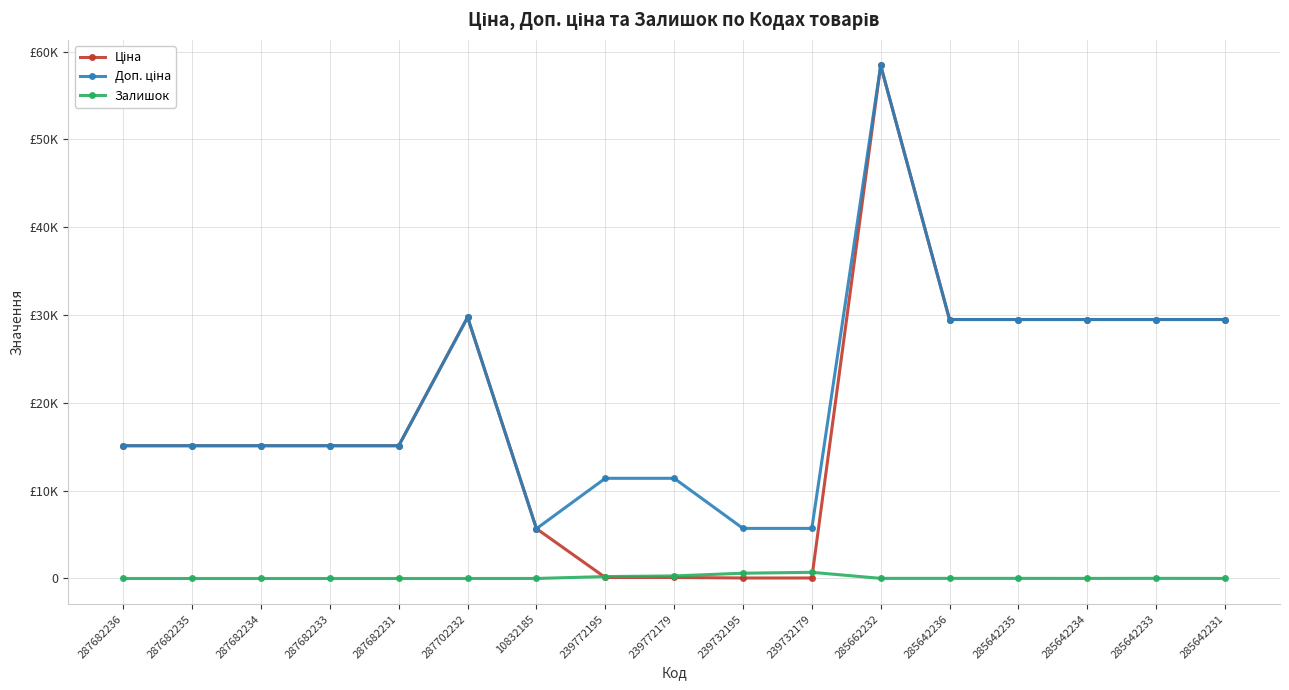

Reading left to right, what are all the values shown in this chart?

Ціна: 15120.0	15120.0	15120.0	15120.0	15120.0	29747.2	5673.8	114.1	114.1	57.0	57.0	58426.5	29491.5	29491.5	29491.5	29491.5	29491.5
Доп. ціна: 15120.0	15120.0	15120.0	15120.0	15120.0	29747.2	5673.8	11410.0	11410.0	5705.0	5705.0	58426.5	29491.5	29491.5	29491.5	29491.5	29491.5
Залишок: 0.0	0.0	0.0	0.0	0.0	0.0	4.0	218.0	290.0	601.0	702.0	14.0	14.0	13.0	9.0	16.0	7.0